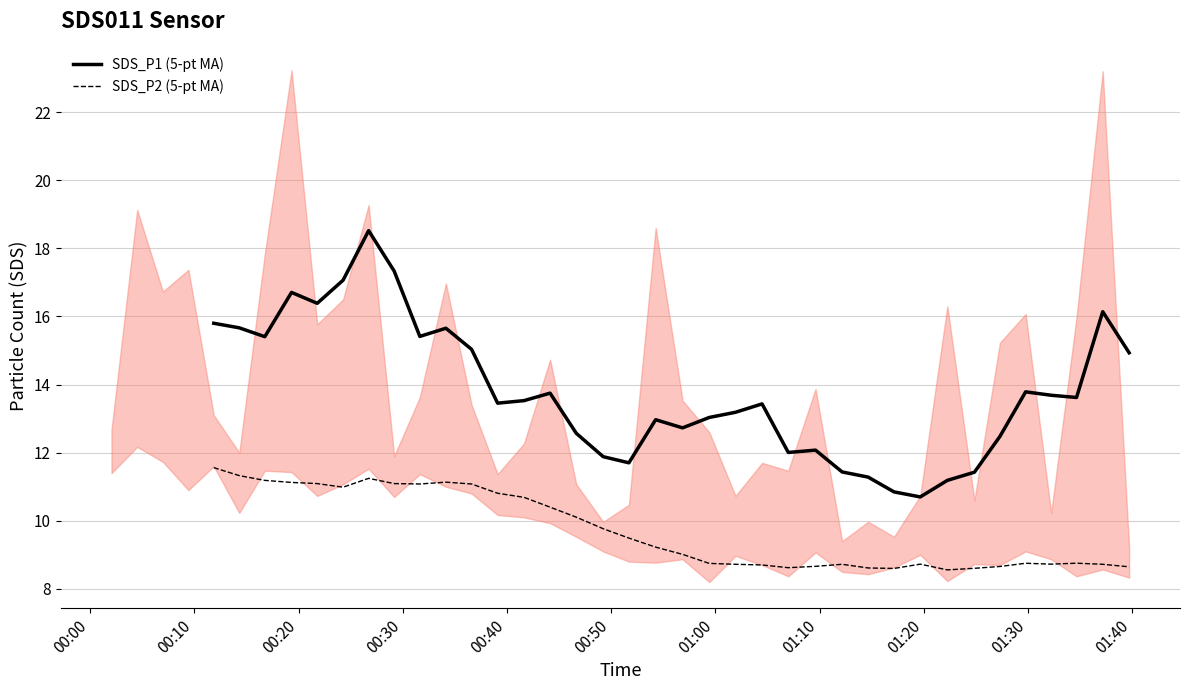

Reading left to right, extract all data points from this chart.

SDS_P1 (5-pt MA): 15.8	15.7	15.4	16.7	16.4	17.1	18.5	17.3	15.4	15.7	15.0	13.5	13.5	13.7	12.6	11.9	11.7	13.0	12.7	13.0	13.2	13.4	12.0	12.1	11.4	11.3	10.8	10.7	11.2	11.4	12.5	13.8	13.7	13.6	16.1	14.9
SDS_P2 (5-pt MA): 11.6	11.3	11.2	11.1	11.1	11.0	11.2	11.1	11.1	11.1	11.1	10.8	10.7	10.4	10.1	9.8	9.5	9.2	9.0	8.7	8.7	8.7	8.6	8.7	8.7	8.6	8.6	8.7	8.6	8.6	8.7	8.8	8.7	8.8	8.7	8.6